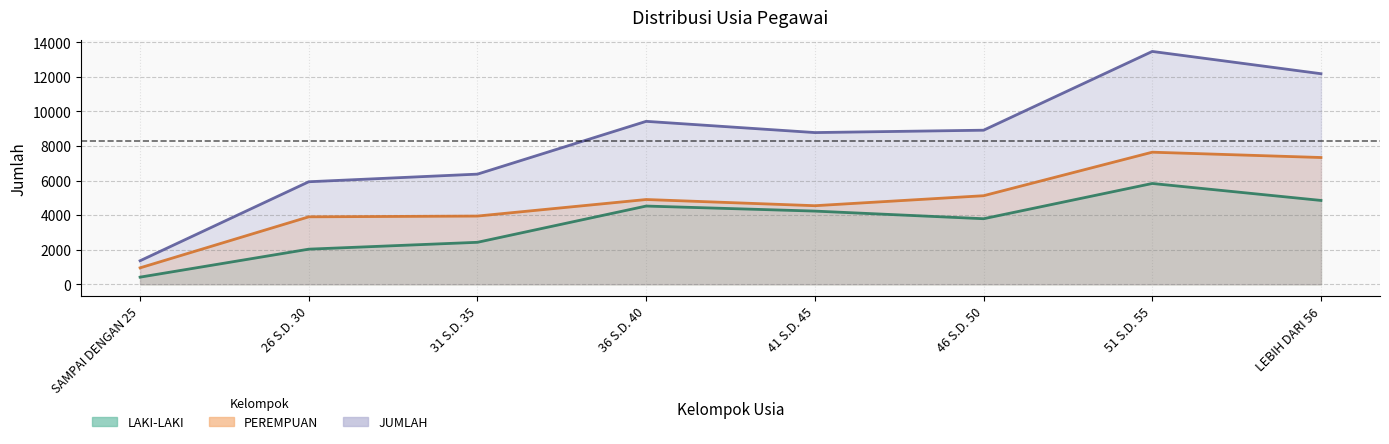

Reading left to right, list all the values displayed in this chart.

LAKI-LAKI: SAMPAI DENGAN 25=410	26 S.D. 30=2029	31 S.D. 35=2426	36 S.D. 40=4523	41 S.D. 45=4231	46 S.D. 50=3790	51 S.D. 55=5829	LEBIH DARI 56=4848
PEREMPUAN: SAMPAI DENGAN 25=948	26 S.D. 30=3900	31 S.D. 35=3944	36 S.D. 40=4901	41 S.D. 45=4543	46 S.D. 50=5121	51 S.D. 55=7639	LEBIH DARI 56=7331
JUMLAH: SAMPAI DENGAN 25=1358	26 S.D. 30=5929	31 S.D. 35=6370	36 S.D. 40=9424	41 S.D. 45=8774	46 S.D. 50=8911	51 S.D. 55=13468	LEBIH DARI 56=12179